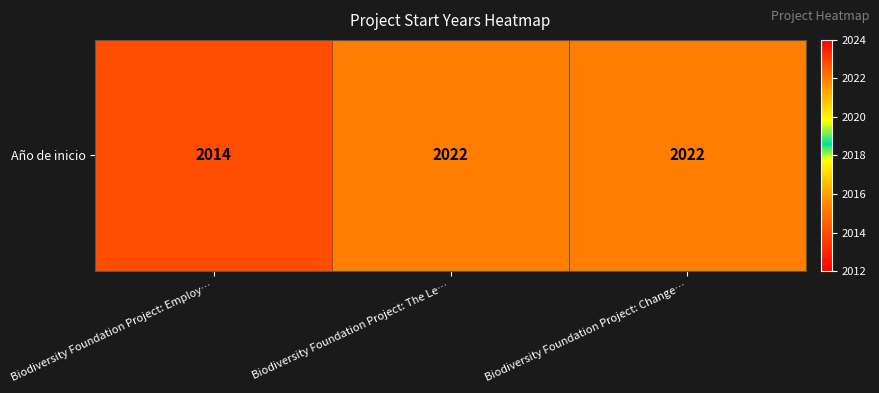

What is the difference between the maximum and minimum values?

8